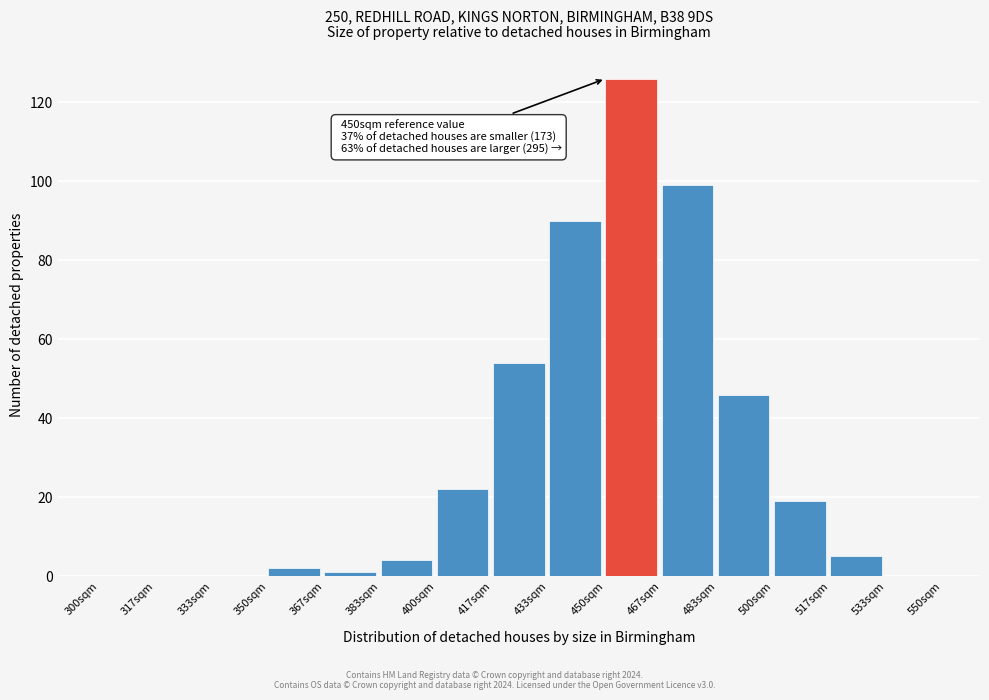

Over which range of the x-axis is the bar tallest?

450 to 466